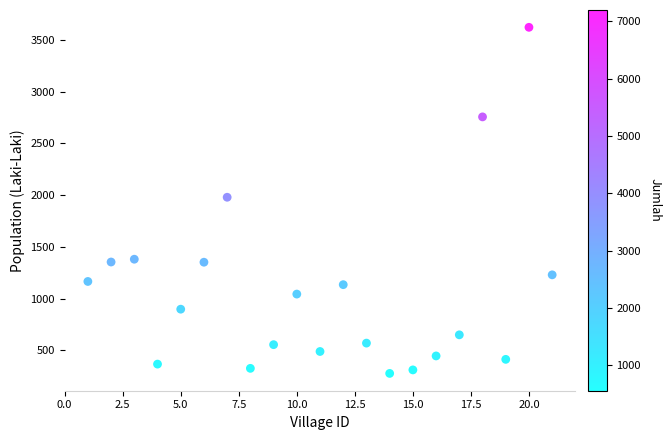

What is the range of X values (max minus min)?

20